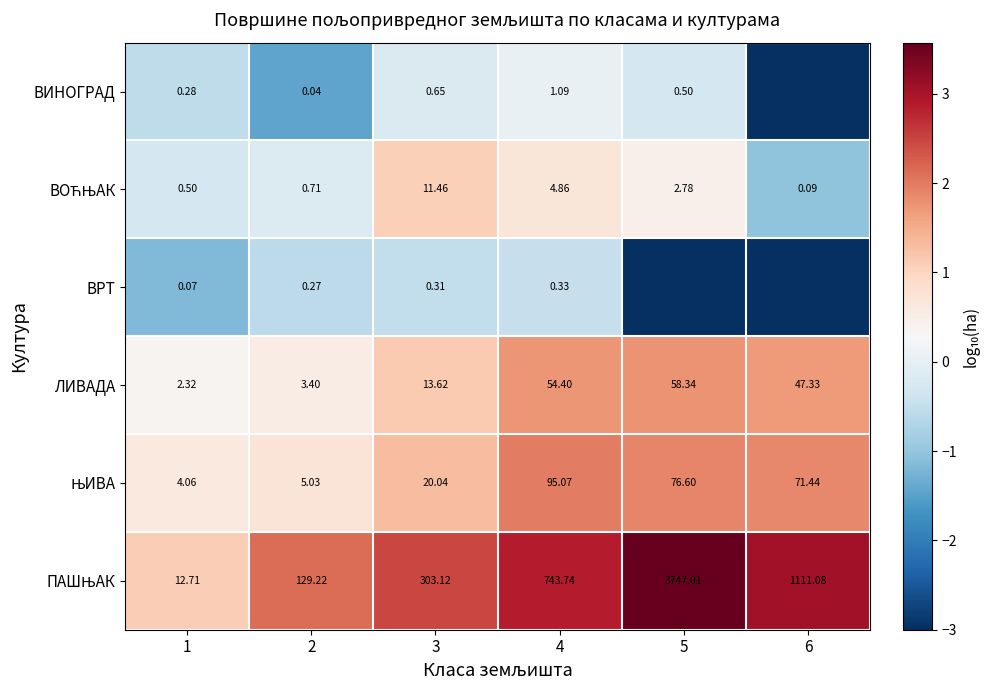

What is the minimum value shown in the chart?

-3.0